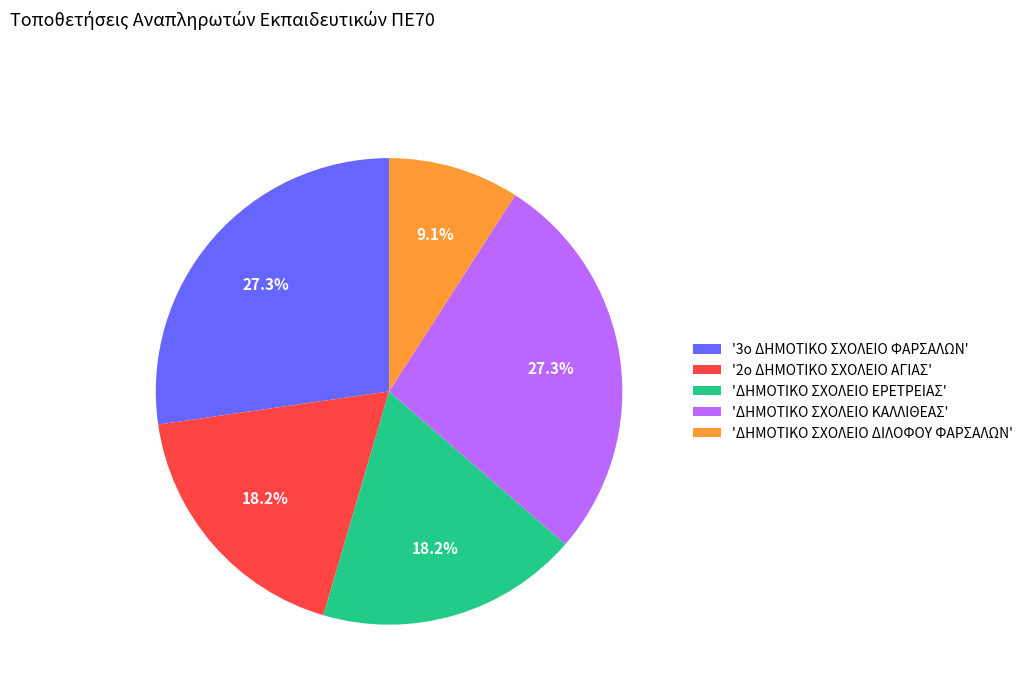

What is the smallest slice in the pie chart?

'ΔΗΜΟΤΙΚΟ ΣΧΟΛΕΙΟ ΔΙΛΟΦΟΥ ΦΑΡΣΑΛΩΝ'